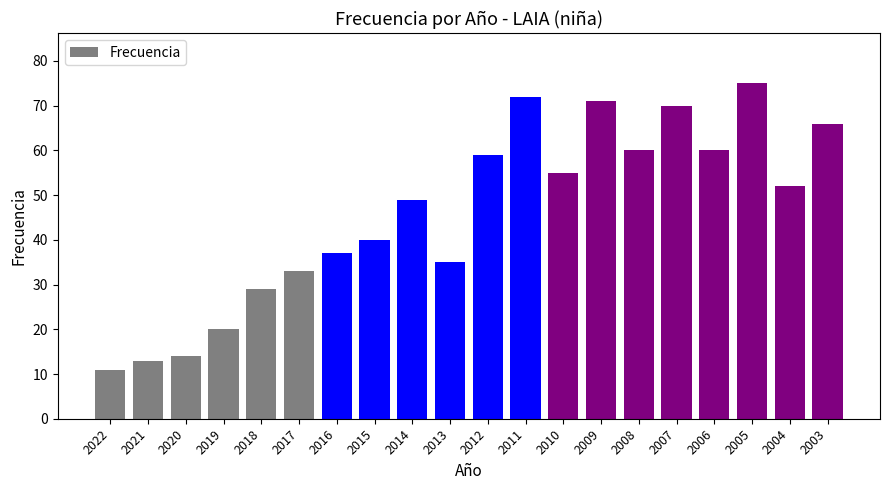

What is the minimum value shown in the chart?

11